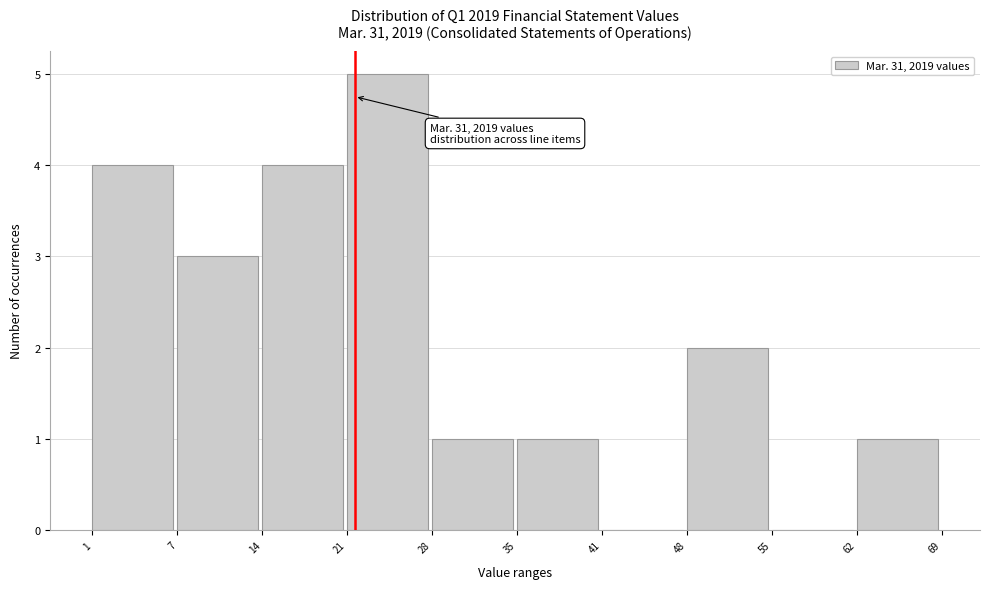

Reading left to right, extract all data points from this chart.

1=4	7=3	14=4	21=5	28=1	35=1	41=0	48=2	55=0	62=1